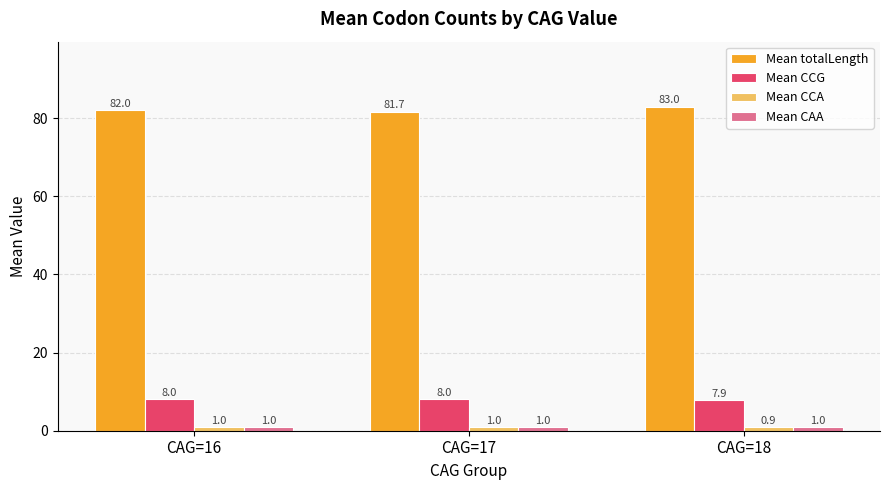

Which category has the highest value across all series?

CAG=18